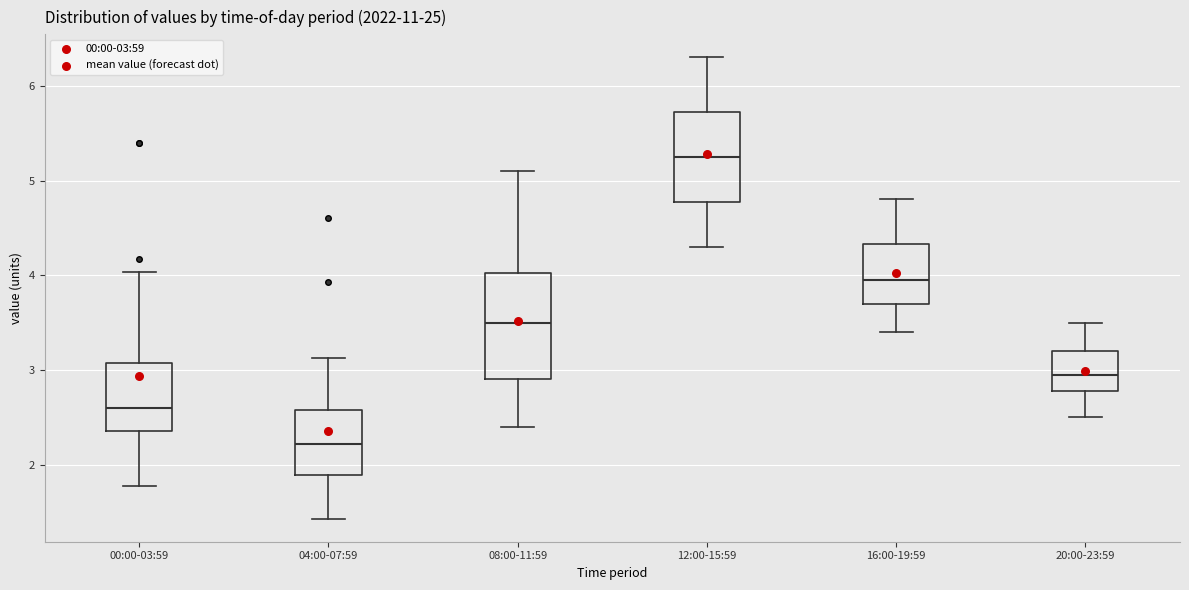

Reading left to right, transcribe this box plot: for each box, give where its median line is, the range the box spans, and where its two whiskers end, as read against the y-axis. The values are not printed on the chart, so give them approximately, as read against the axis.

00:00-03:59: median 2.6, box 2.4 to 3.1, whiskers 1.8 to 4.0
04:00-07:59: median 2.2, box 1.9 to 2.6, whiskers 1.4 to 3.1
08:00-11:59: median 3.5, box 2.9 to 4.0, whiskers 2.4 to 5.1
12:00-15:59: median 5.3, box 4.8 to 5.7, whiskers 4.3 to 6.3
16:00-19:59: median 4.0, box 3.7 to 4.3, whiskers 3.4 to 4.8
20:00-23:59: median 3.0, box 2.8 to 3.2, whiskers 2.5 to 3.5